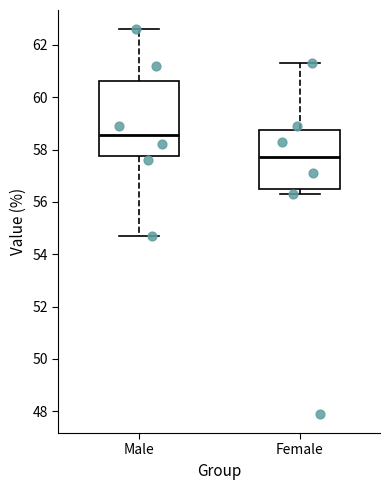

Reading left to right, transcribe this box plot: for each box, give where its median line is, the range the box spans, and where its two whiskers end, as read against the y-axis. The values are not printed on the chart, so give them approximately, as read against the axis.

Male: median 58.6, box 57.8 to 60.6, whiskers 54.8 to 62.6
Female: median 57.8, box 56.6 to 58.8, whiskers 56.4 to 61.4